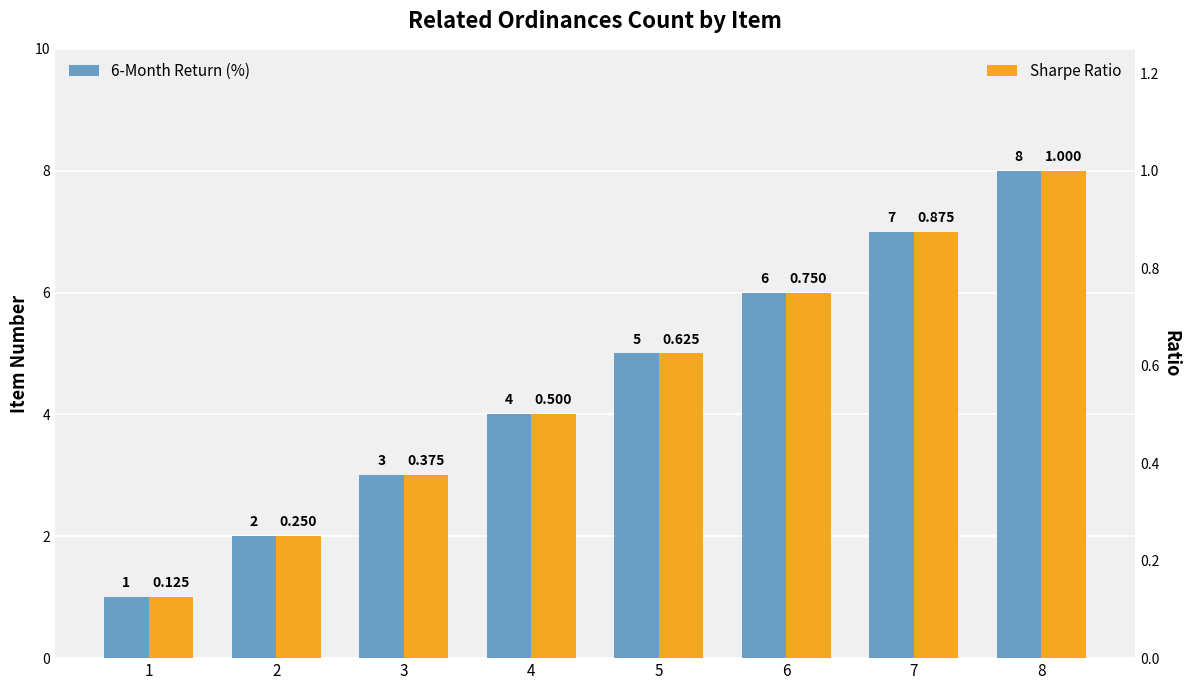

Which has a higher value, 5 or 1?

5